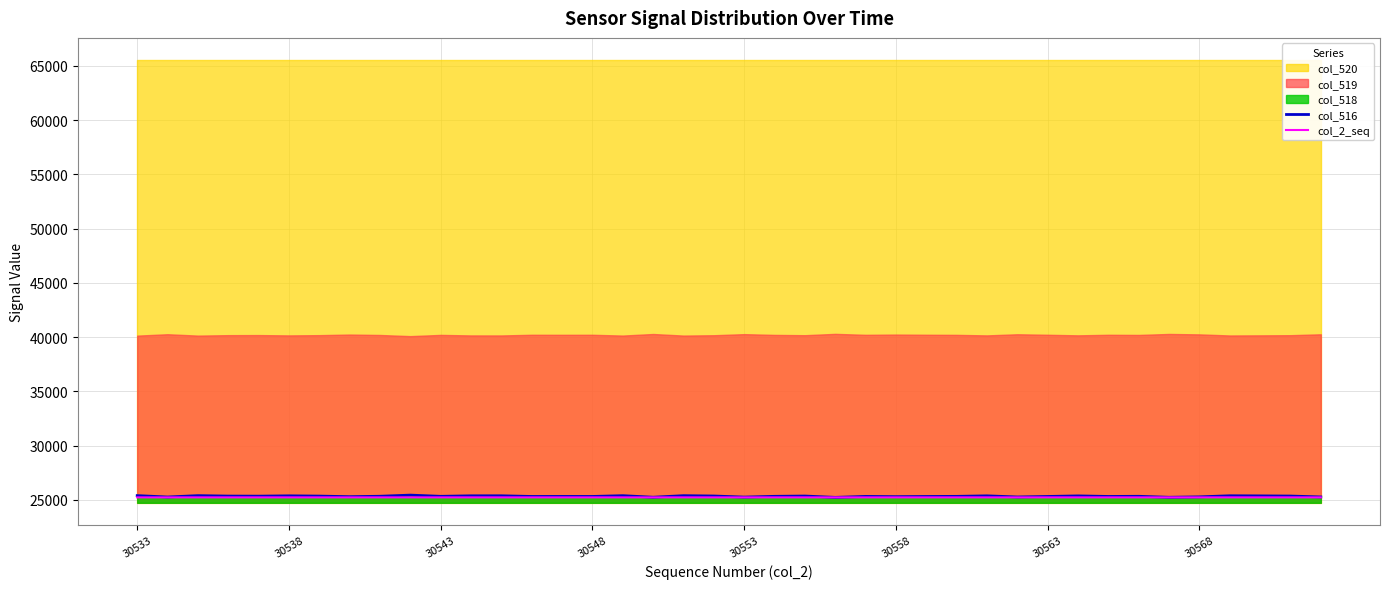

Is it true that col_2_seq equals 25233.6 at 30548?

True